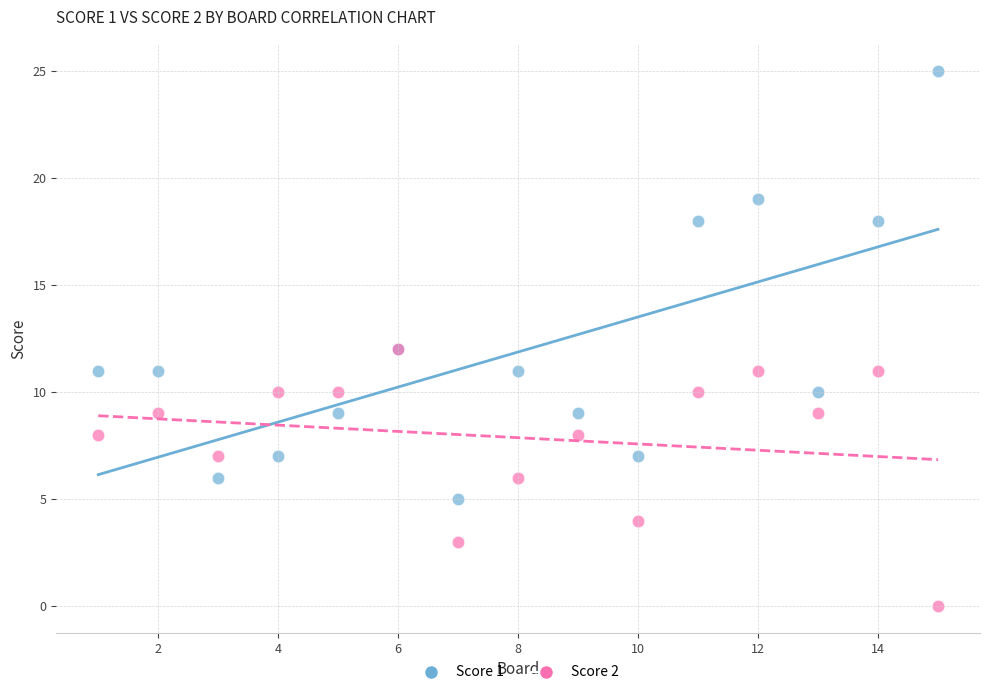

What are all the series names shown in the legend?

Score 1, Score 2